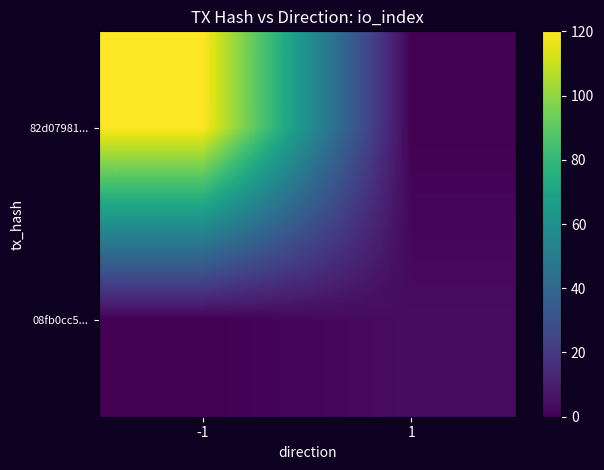

Between -1 and 1, which series saw the biggest shift?

82d07981...